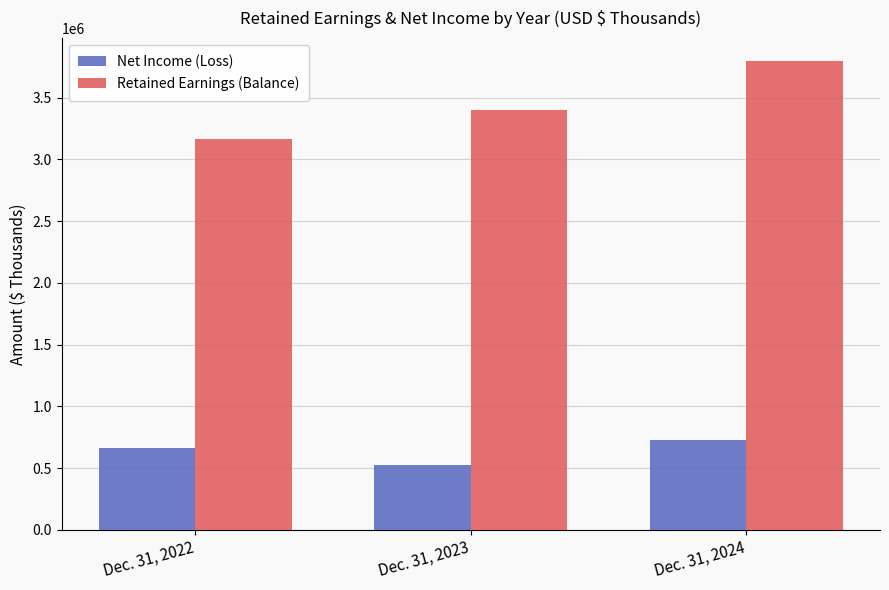

What is the difference between the highest and lowest values at Dec. 31, 2022?

2506940